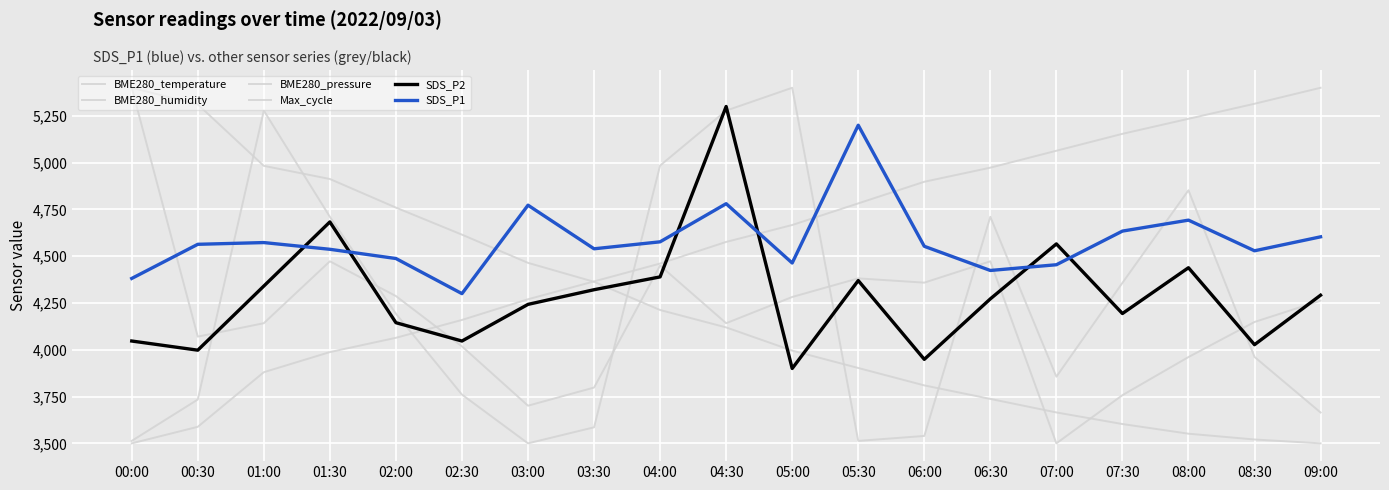

How many lines are shown in the chart?

6